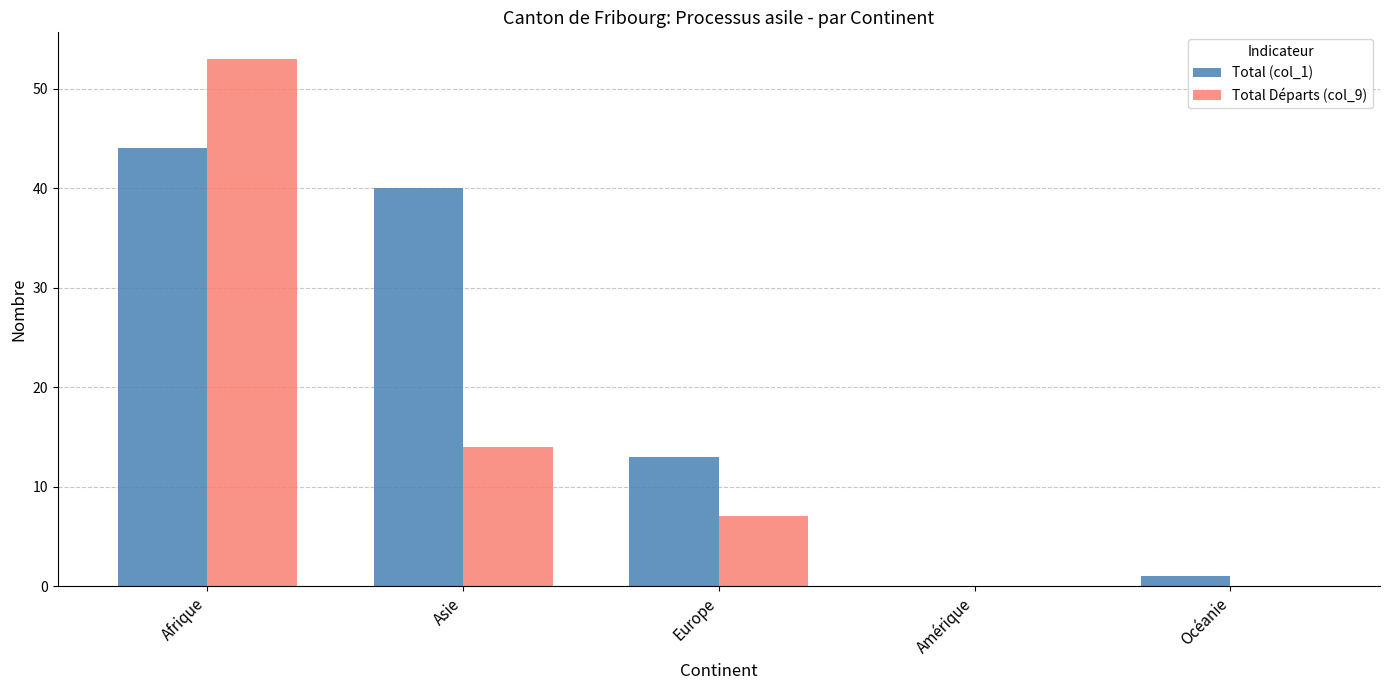

What is the sum of the Total Départs (col_9) values at Amérique and Asie?

14